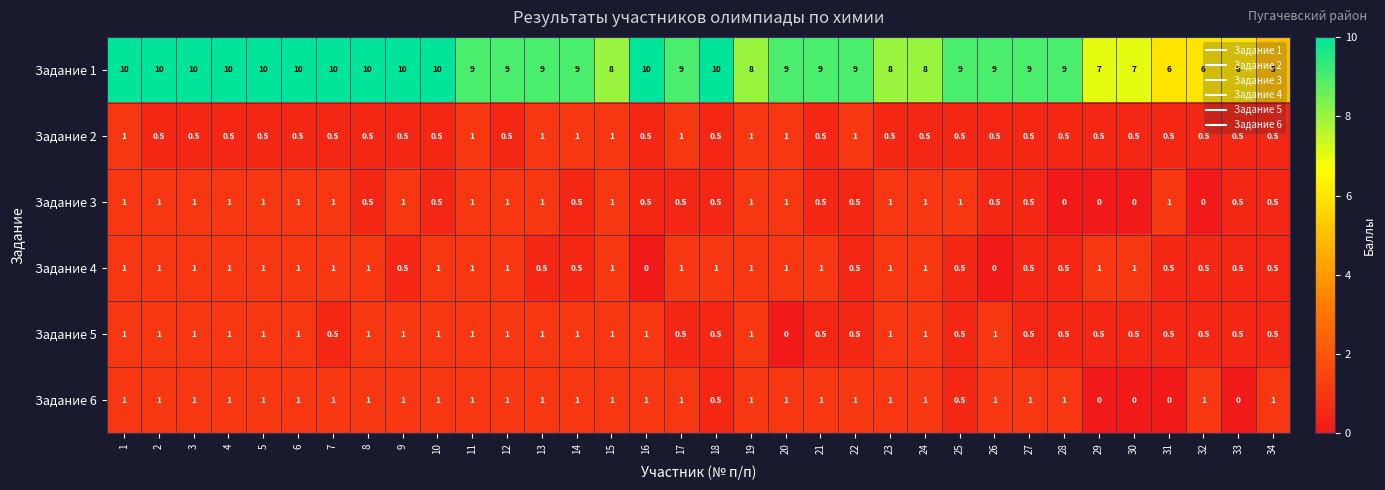

What is the approximate value of Задание 3 at 21?

0.5